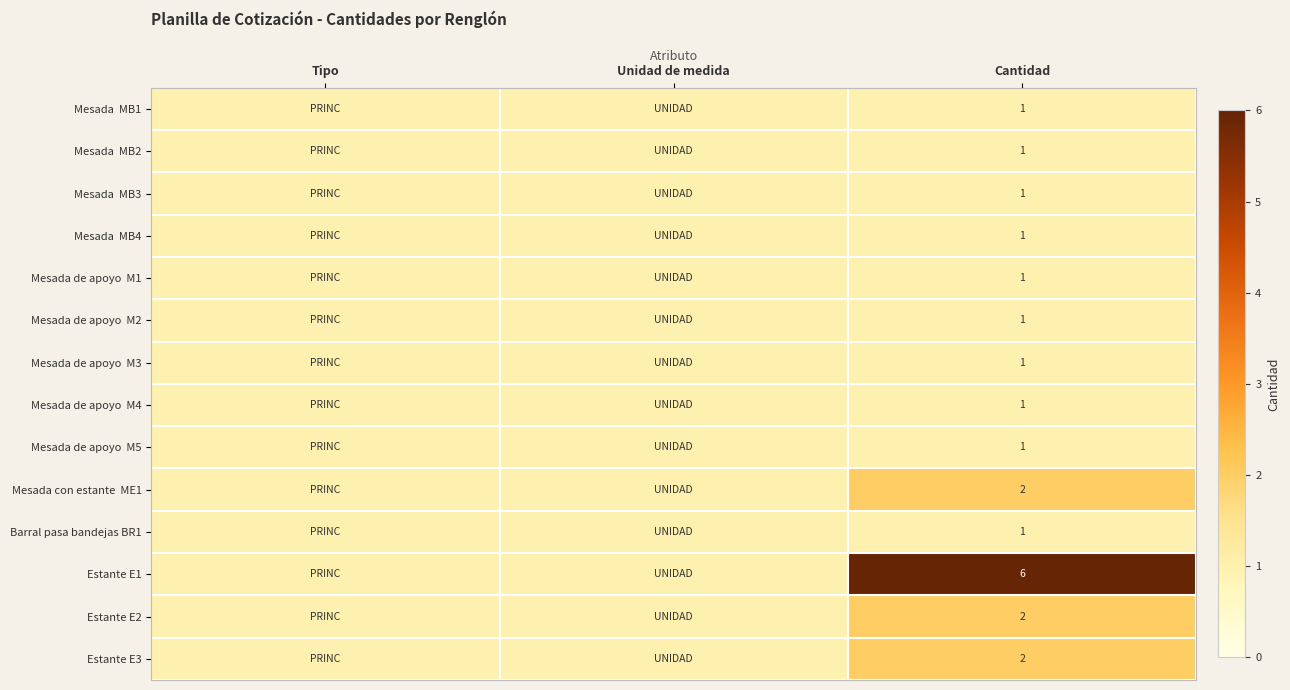

What is the spread (max minus min) of values at Cantidad?

5